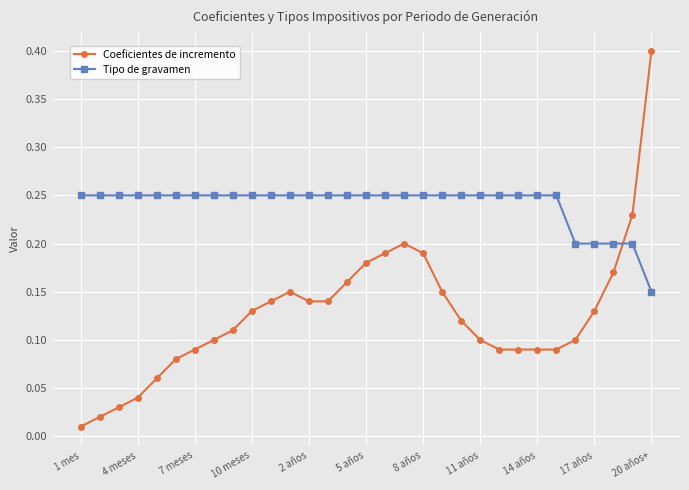

Rank the series by their average value, from highest to lowest.

Tipo de gravamen, Coeficientes de incremento